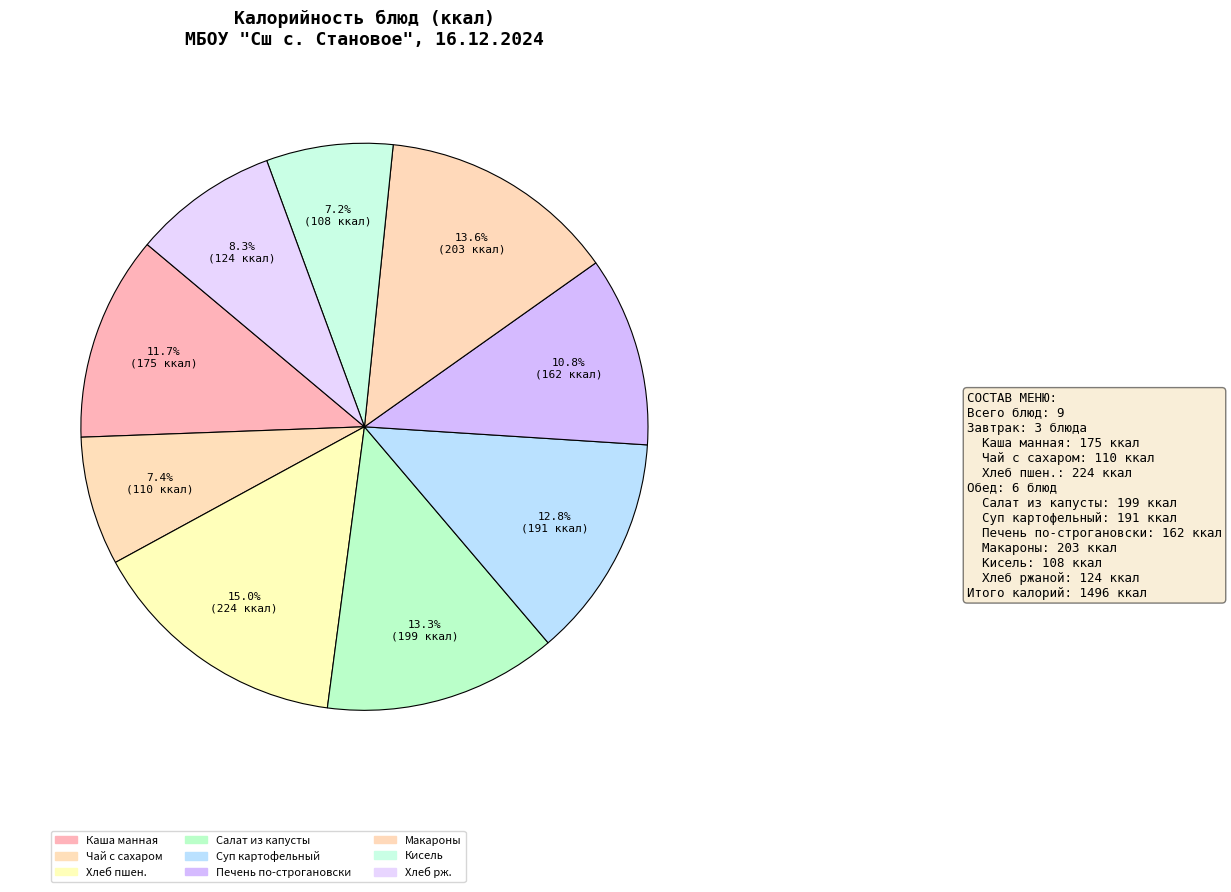

Is the sum of Макароны and Салат из капусты greater than half?

No